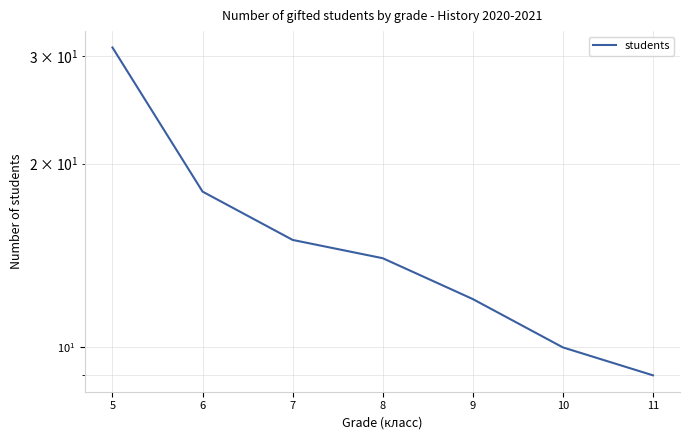

Reading left to right, transcribe all the data shown in this chart.

31	18	15	14	12	10	9